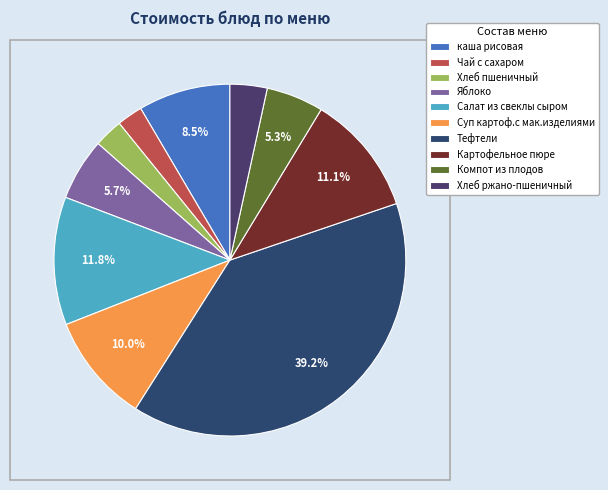

What is the change in value from Чай с сахаром to Хлеб ржано-пшеничный?

+0.9